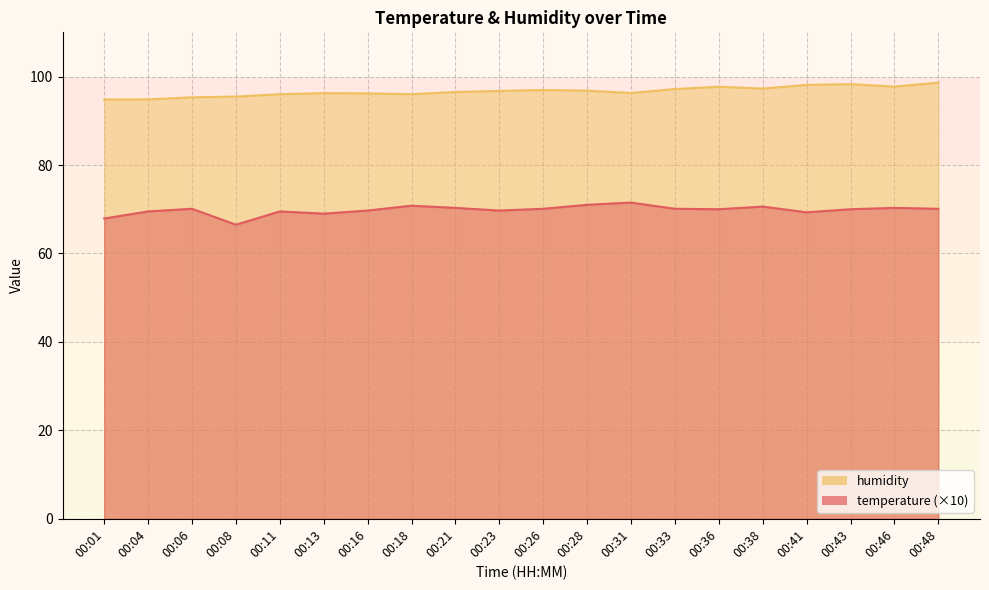

How many interior local peaks does the temperature series have?

6